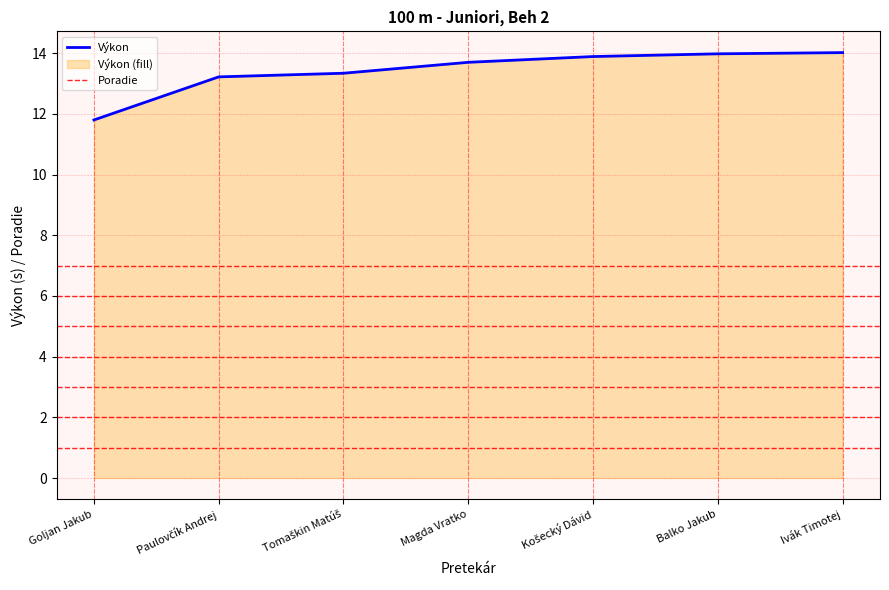

At which label does Výkon reach its minimum?

Goljan Jakub